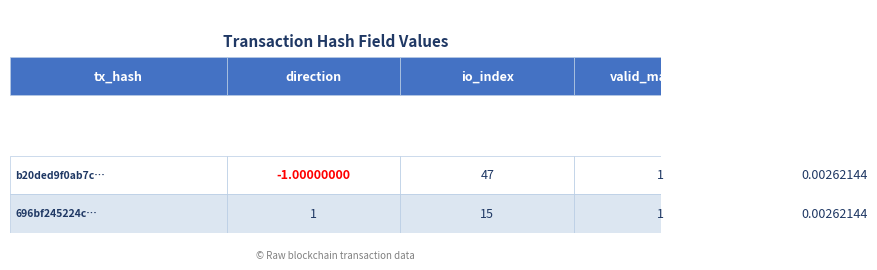

At how many categories does at least one series exceed 2?

1